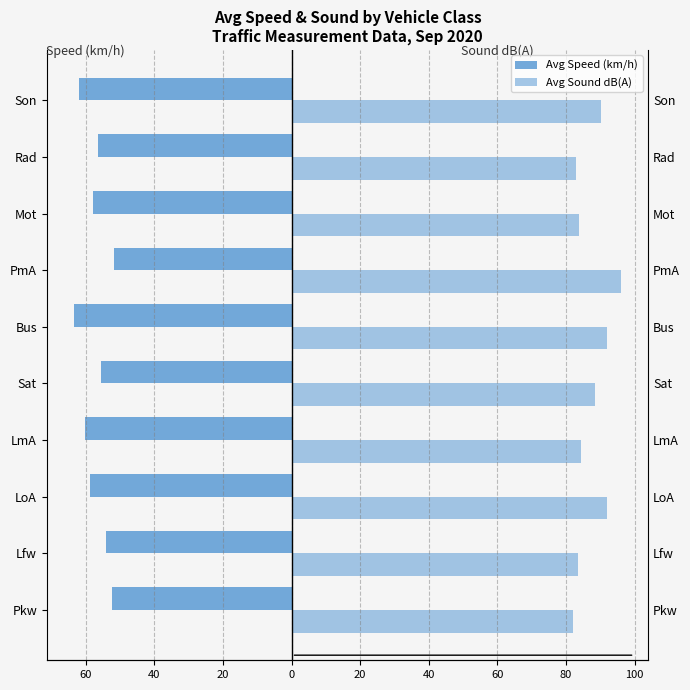

Which series has the largest total across all categories?

Avg Sound dB(A)